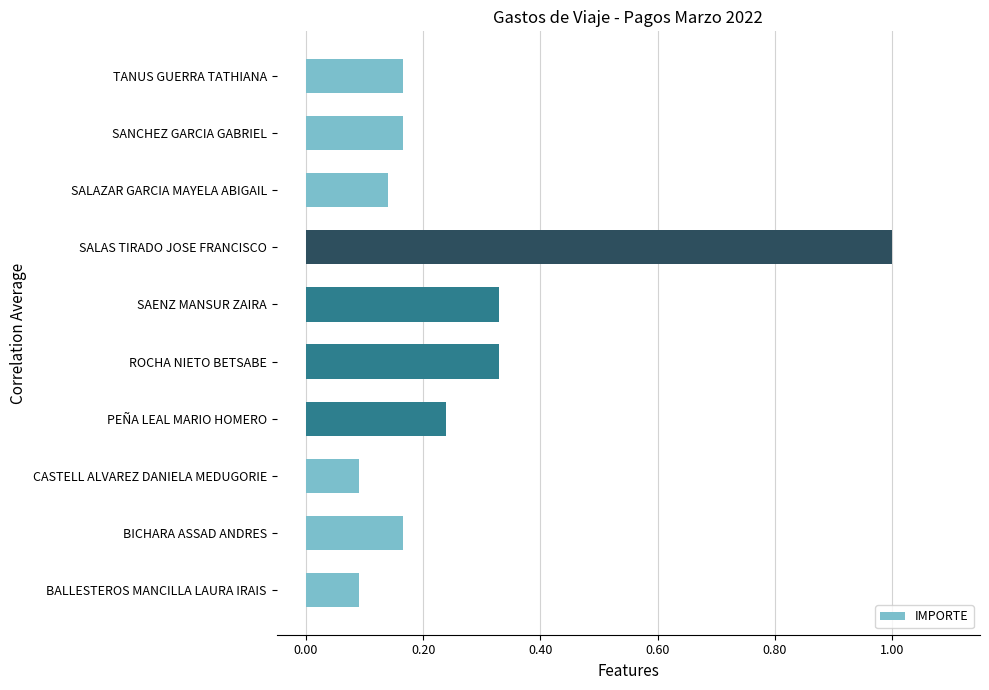

What is the difference between the maximum and minimum values?

0.9